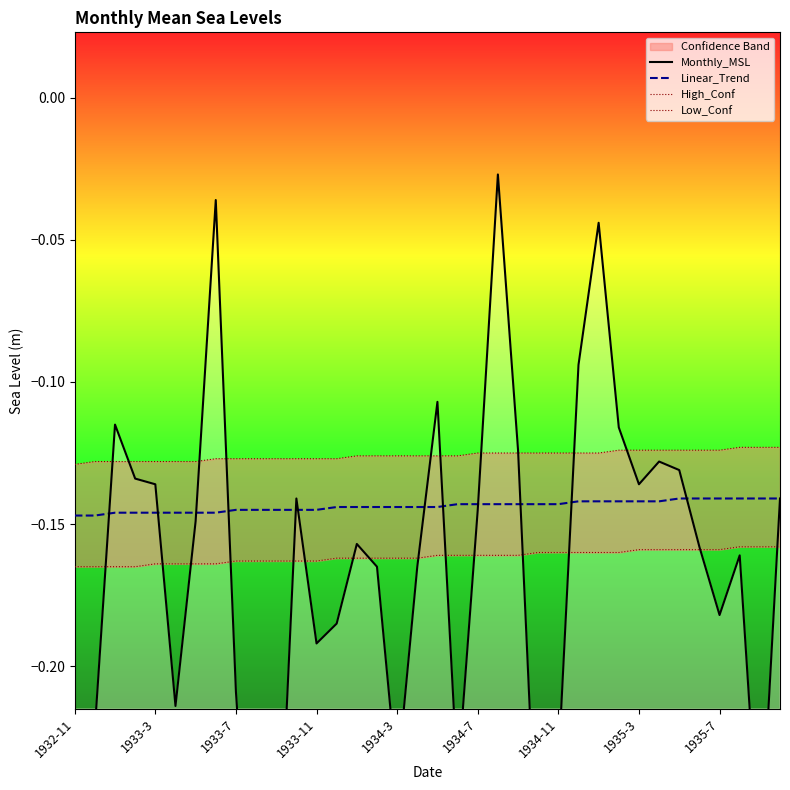

How many lines are shown in the chart?

4